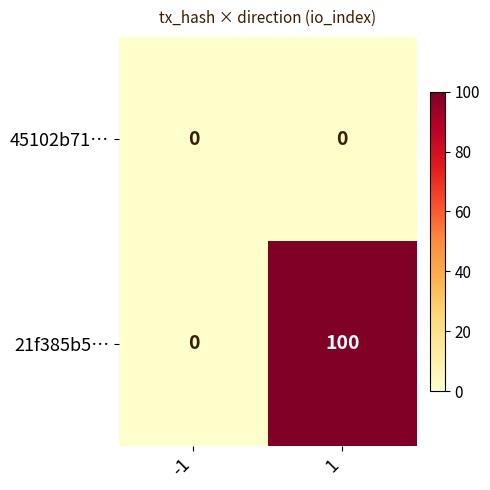

What is the average value of the 21f385b5… series?

50